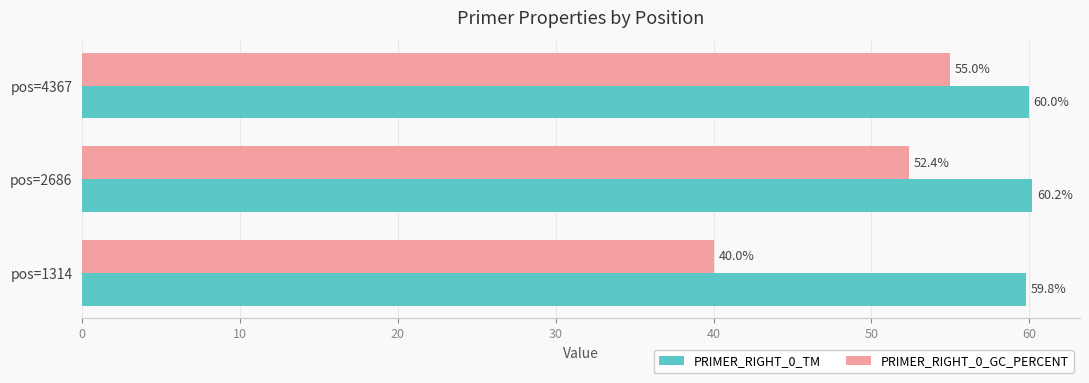

What is the average value of the PRIMER_RIGHT_0_TM series?

60.0